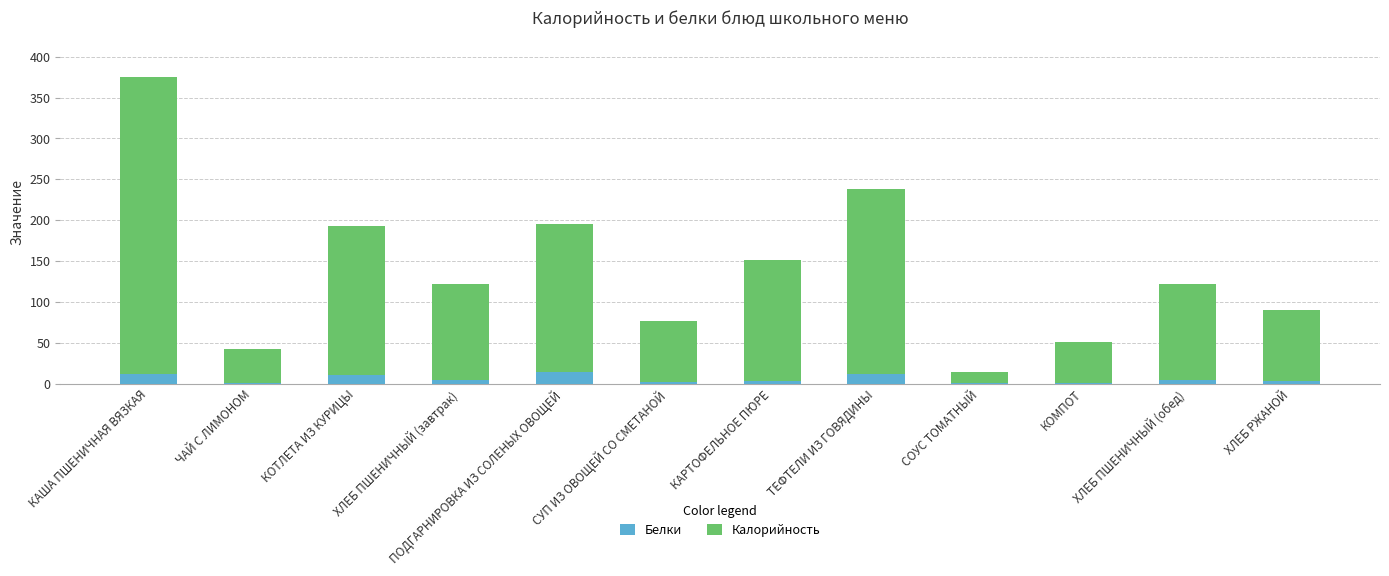

At which category is the sum across all series the highest?

КАША ПШЕНИЧНАЯ ВЯЗКАЯ